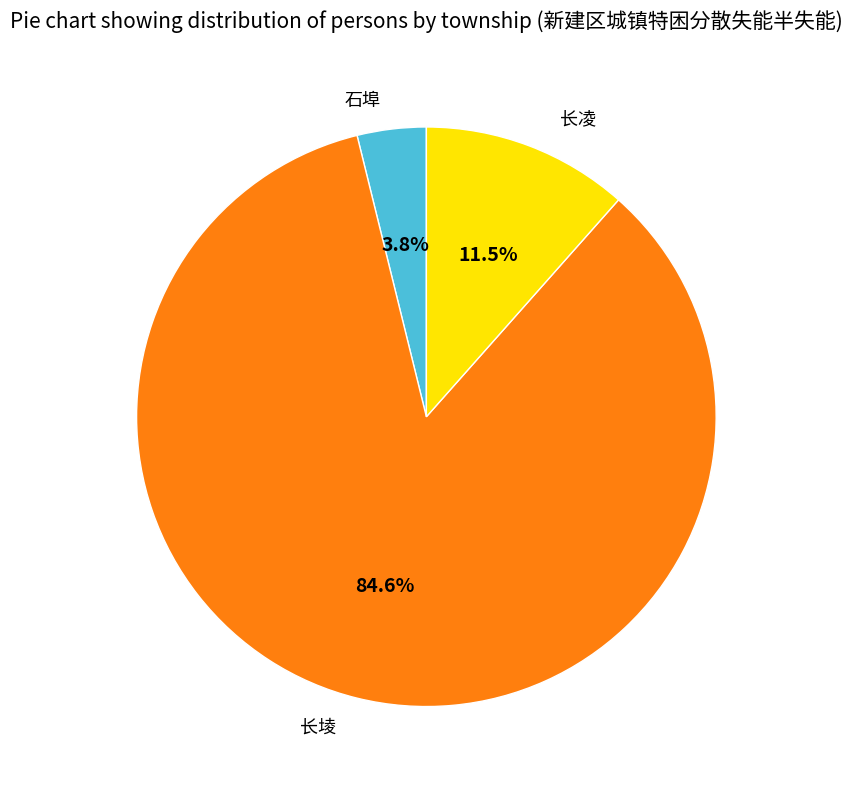

Count the number of slices in the pie.

3